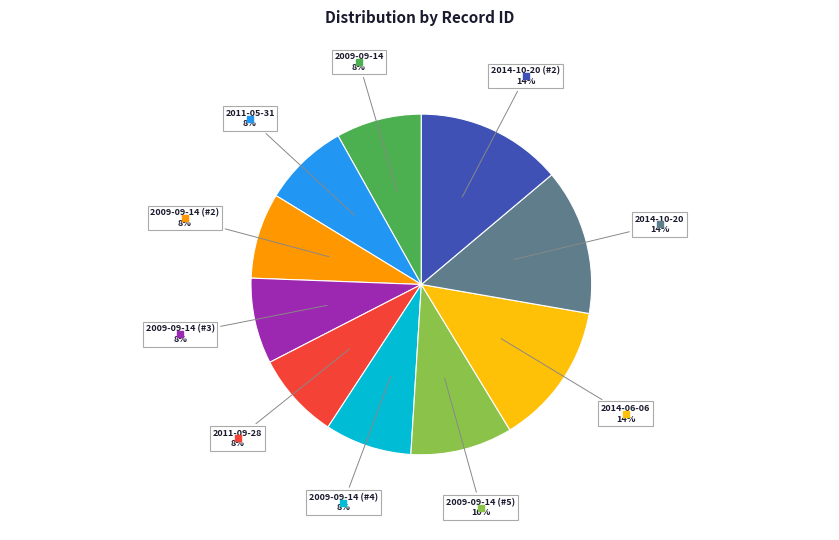

Does any single category account for the majority?

No